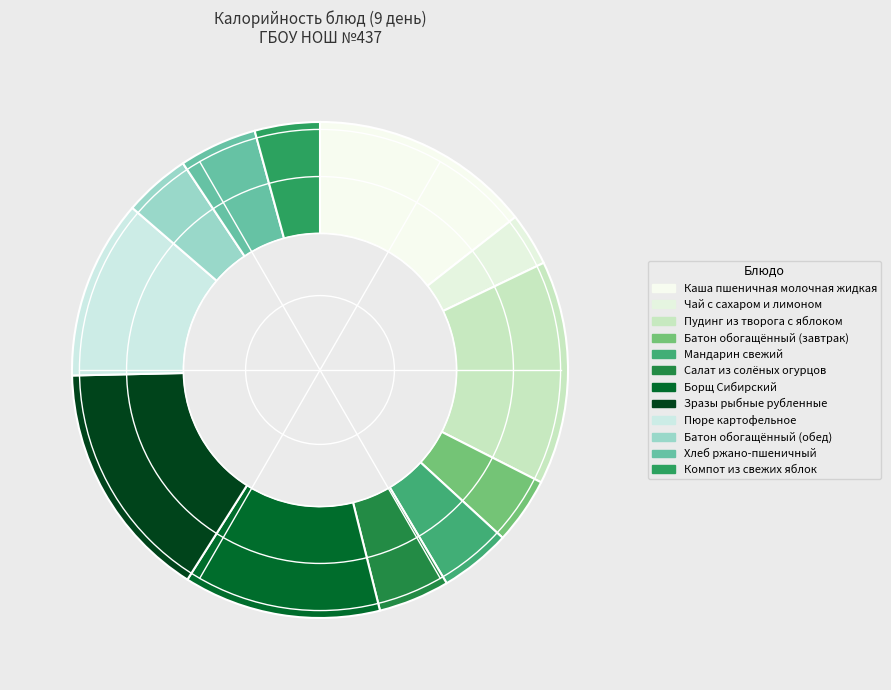

To the nearest percent, what is the difference between the Мандарин свежий and Пудинг из творога с яблоком slice percentages?

10%